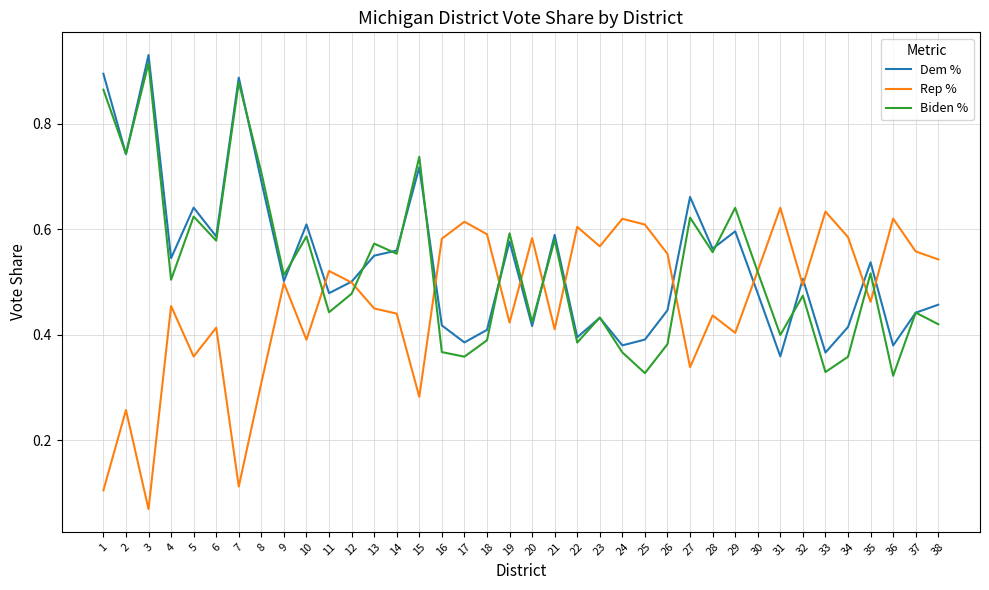

The Biden % series shows 0.4 at 31. True or false?

True